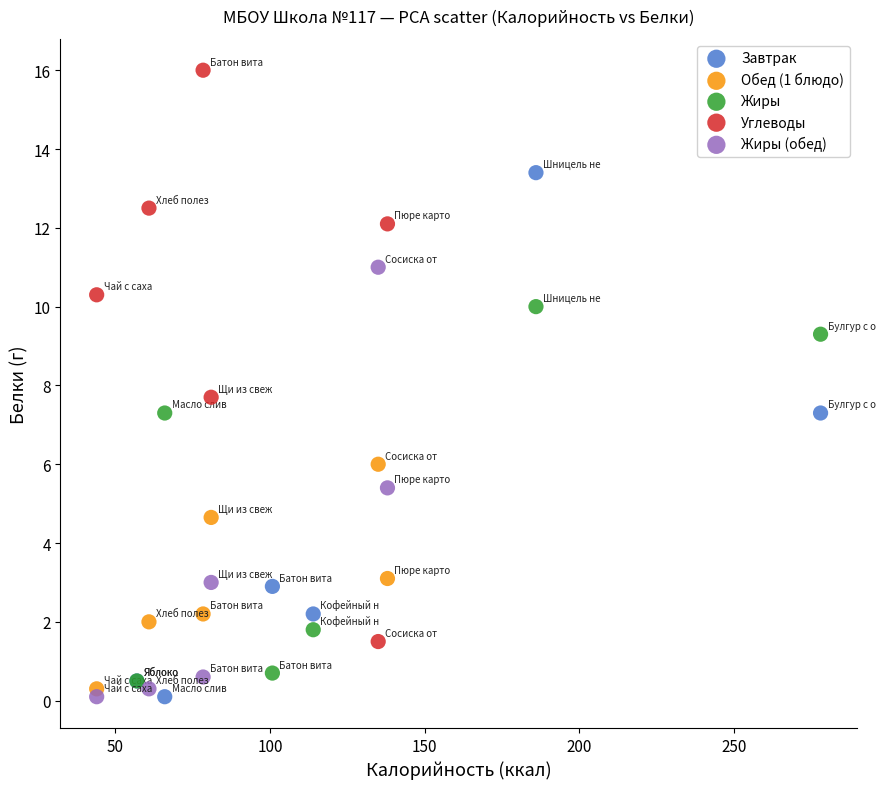

What are all the series names shown in the legend?

Завтрак, Обед (1 блюдо), Жиры, Углеводы, Жиры (обед)